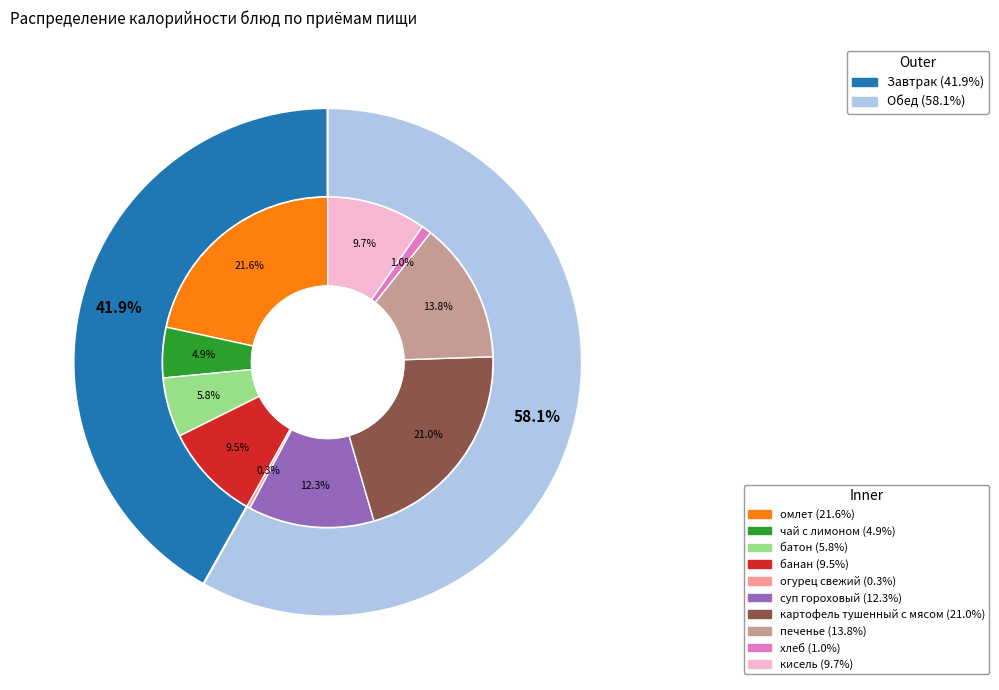

Is there any slice that represents more than half of the pie?

No